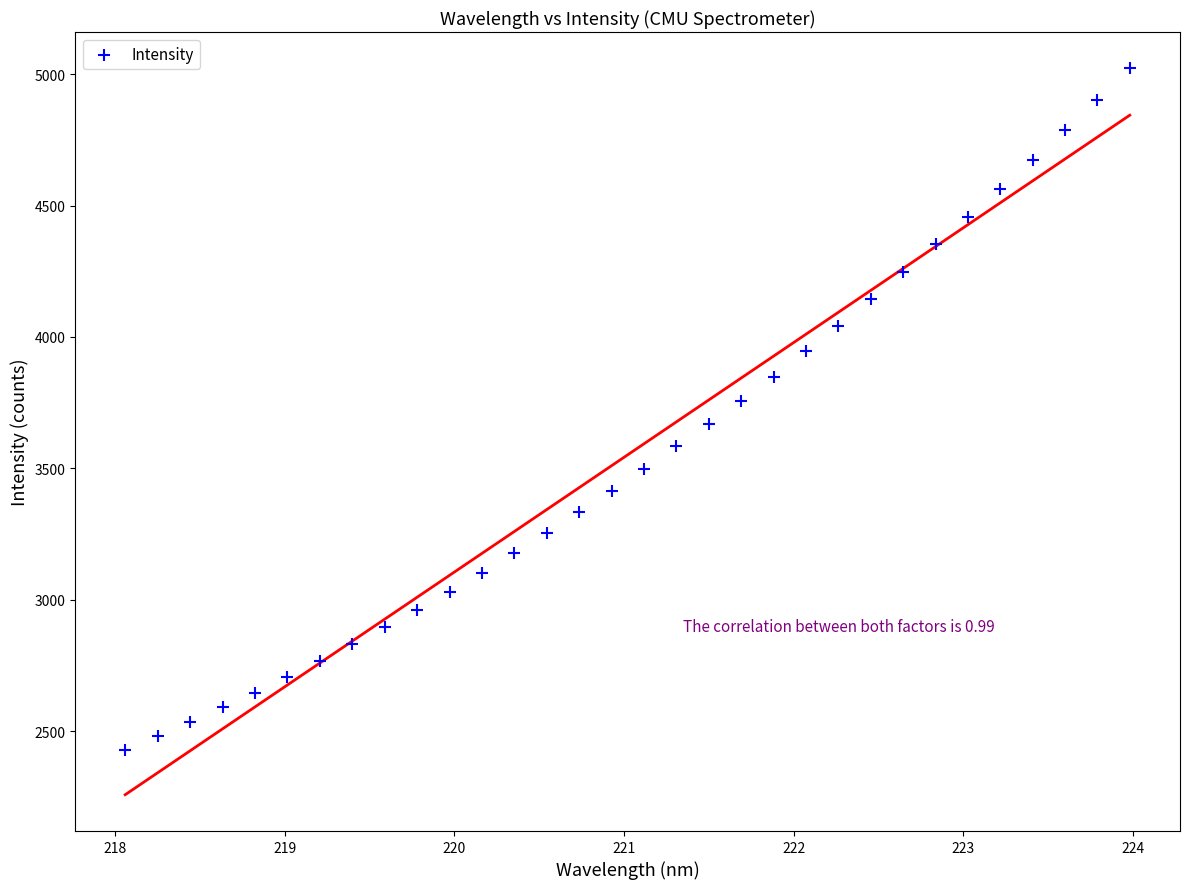

What is the range of Y values (max minus min)?

2593.3